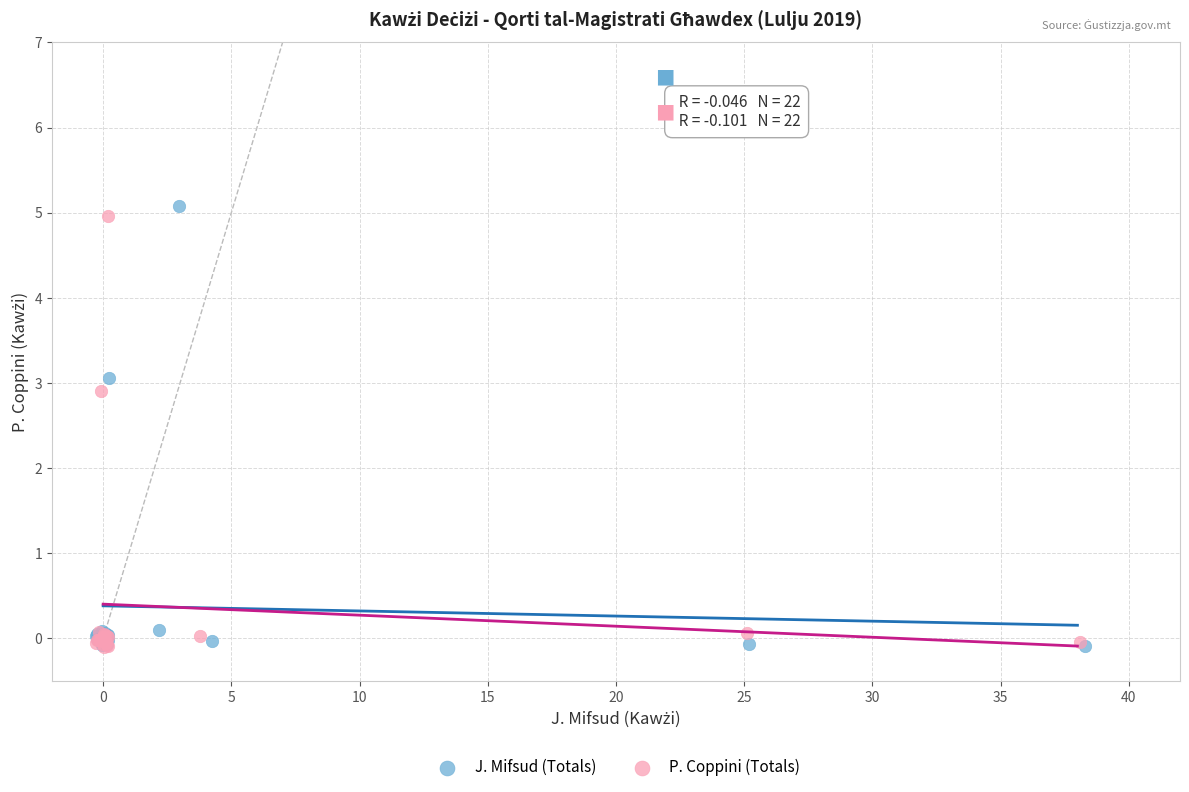

What are all the series names shown in the legend?

J. Mifsud (Totals), P. Coppini (Totals)